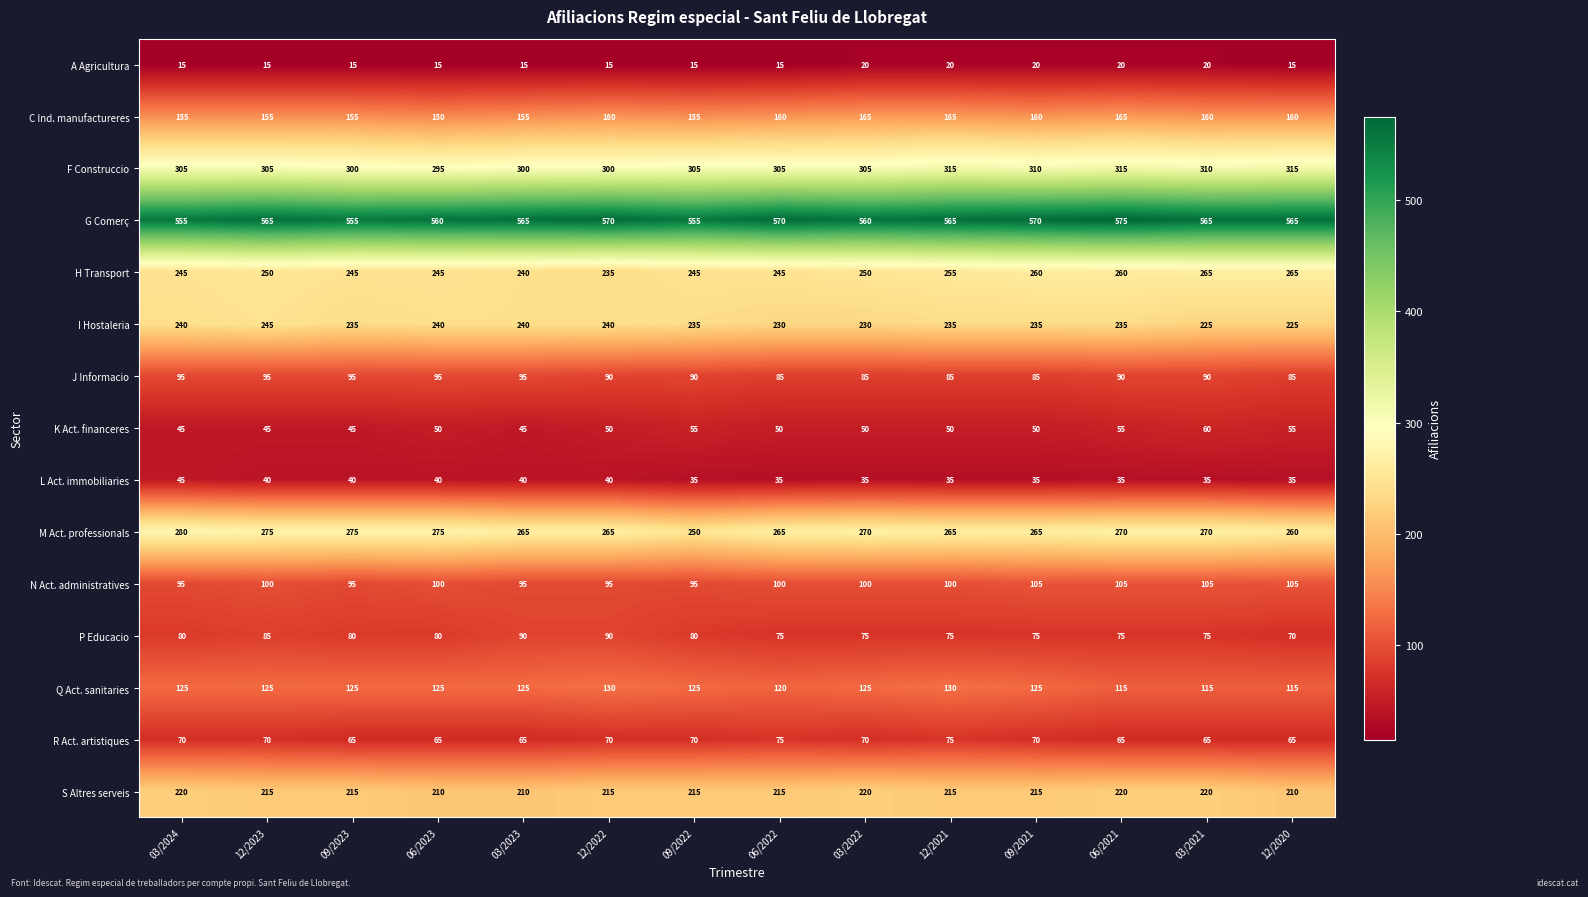

Rank the series by their maximum value, from highest to lowest.

G Comerç, F Construccio, M Act. professionals, H Transport, I Hostaleria, S Altres serveis, C Ind. manufactureres, Q Act. sanitaries, N Act. administratives, J Informacio, P Educacio, R Act. artistiques, K Act. financeres, L Act. immobiliaries, A Agricultura